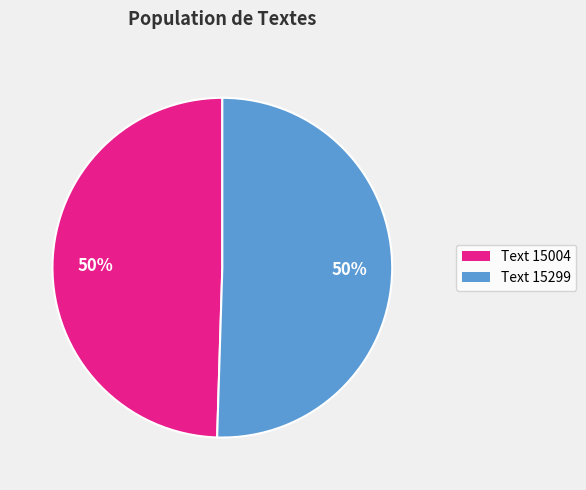

To the nearest percent, what is the average slice percentage?

50%